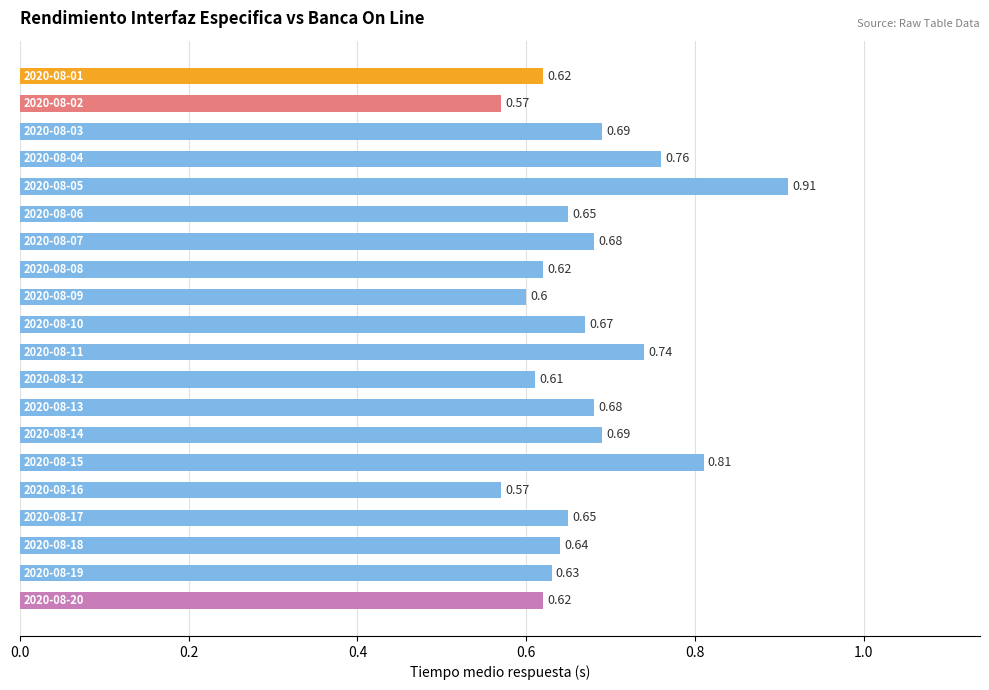

What is the difference between the maximum and second lowest values?

0.3